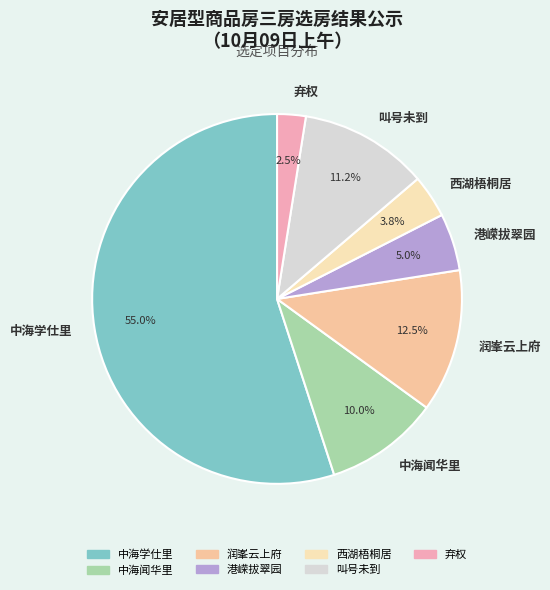

Do 中海学仕里 and 港嵘拔翠园 together represent more than half of the pie?

Yes